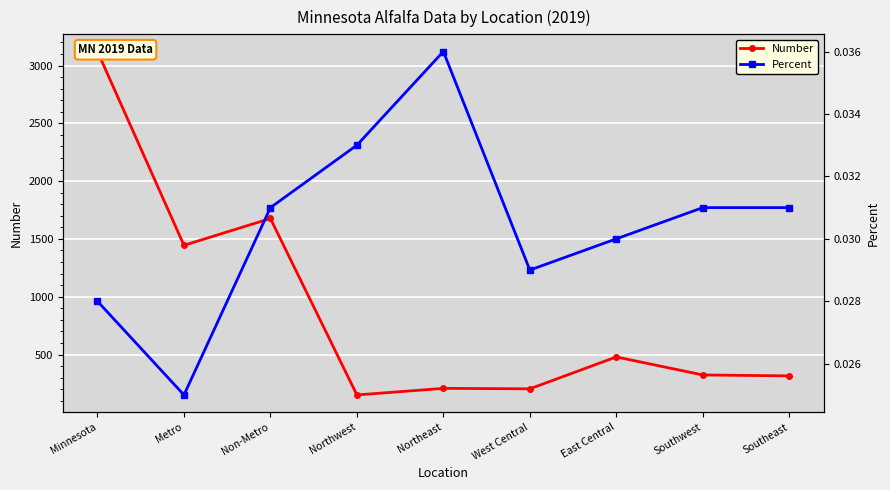

Reading left to right, what are all the values shown in this chart?

Number: 3122.0	1445.0	1677.0	150.0	207.0	203.0	479.0	323.0	315.0
Percent: 0.0	0.0	0.0	0.0	0.0	0.0	0.0	0.0	0.0